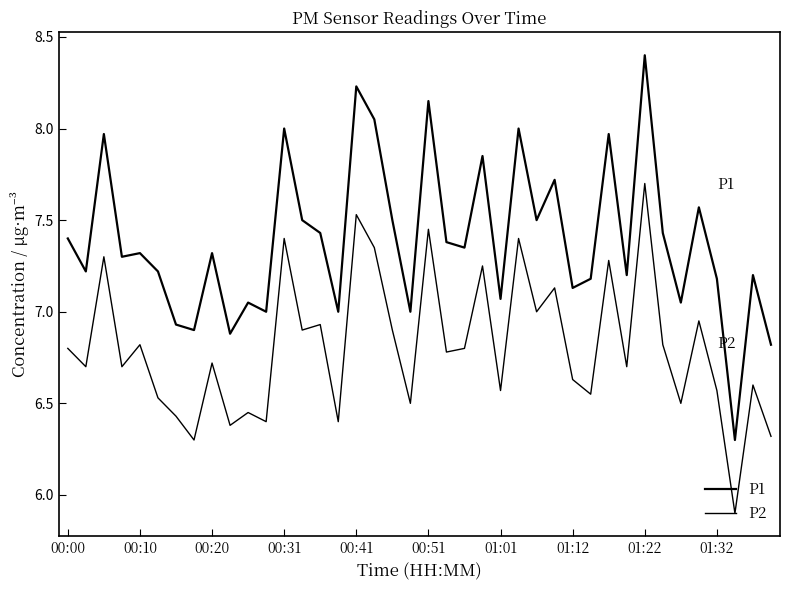

How many interior local valleys does the P1 series have?

14